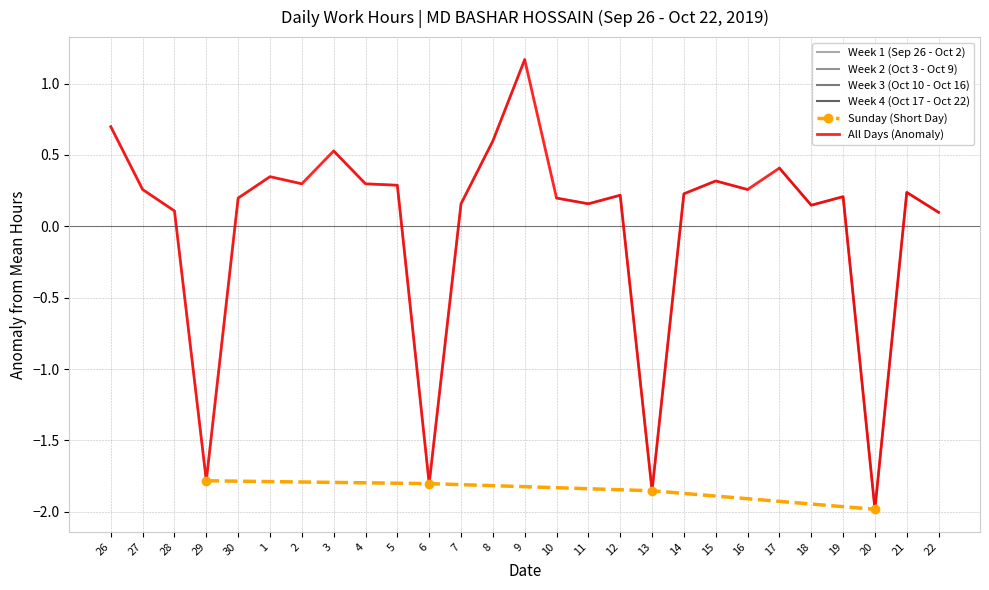

How many data points are less than 0?

4